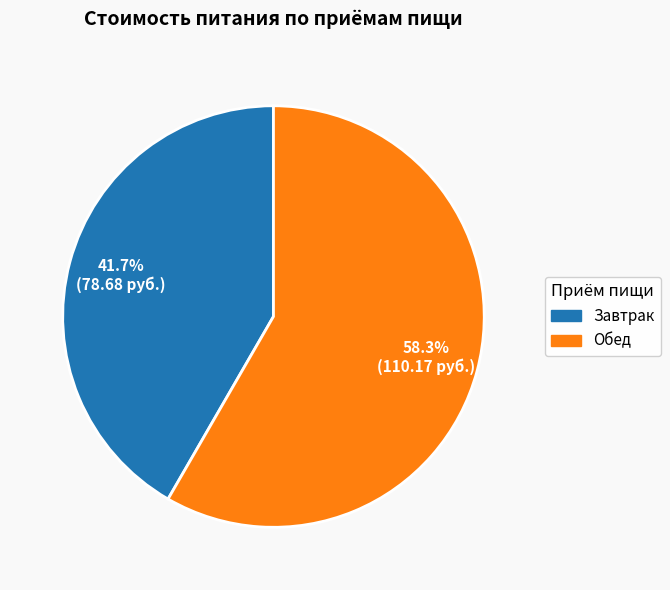

What percentage is the Обед slice, to the nearest percent?

58%